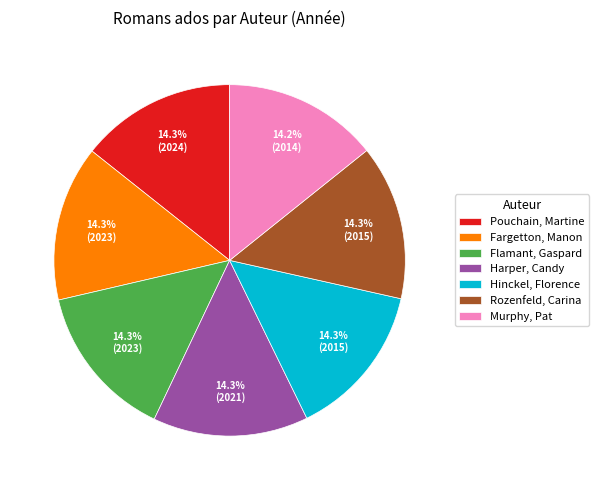

Is there any slice that represents more than half of the pie?

No